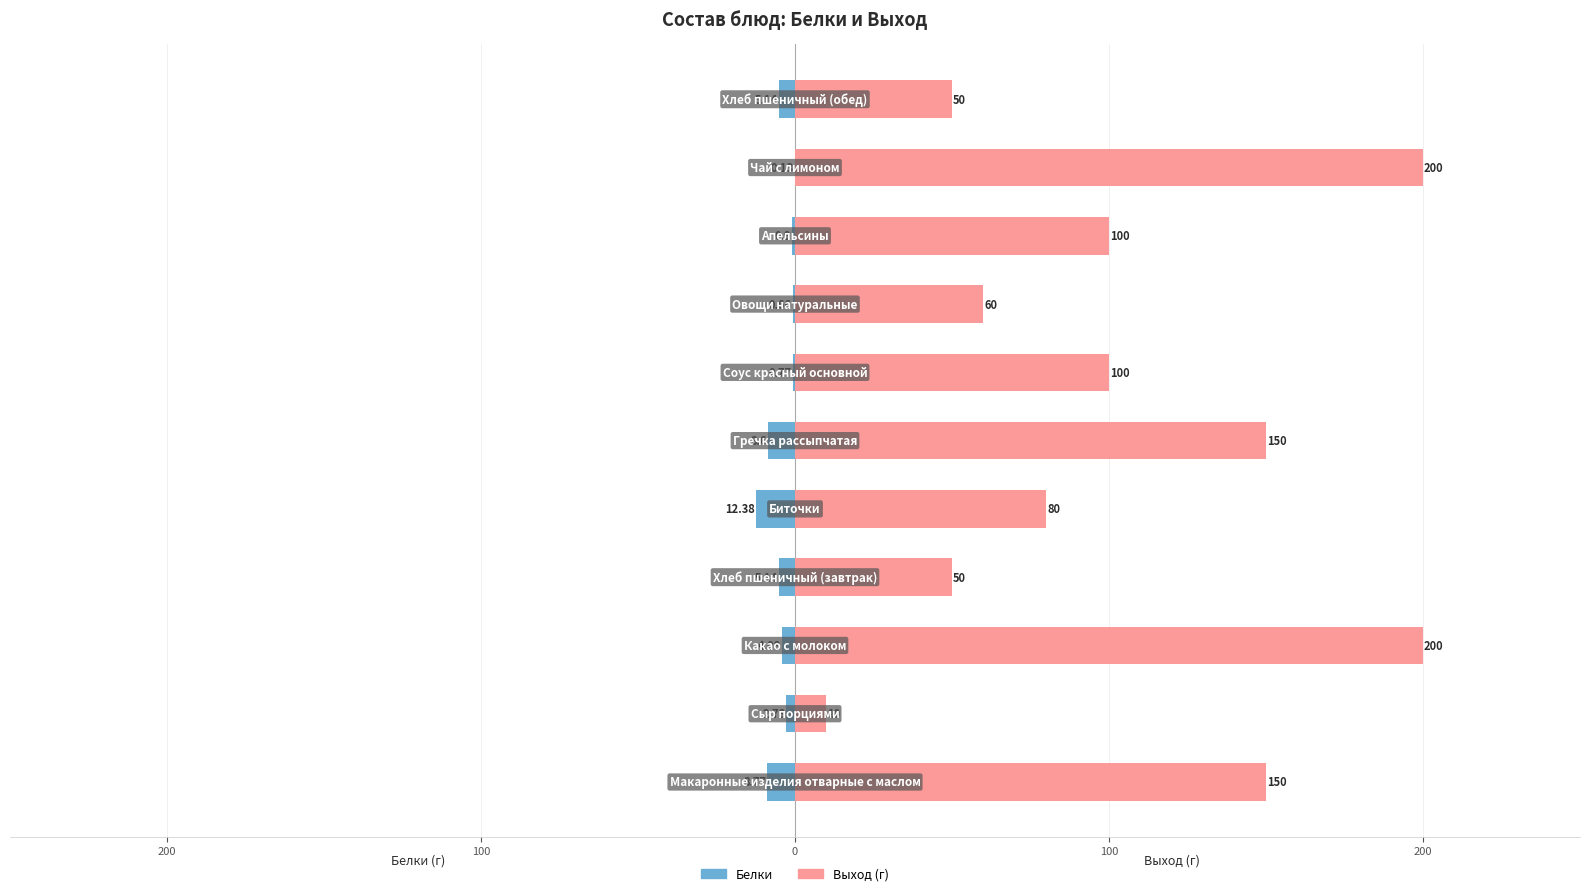

Reading left to right, list all the values displayed in this chart.

Белки: -8.8	-2.8	-4.1	-5.1	-12.4	-8.6	-0.8	-0.7	-0.9	-0.1	-5.1
Выход (г): 150.0	10.0	200.0	50.0	80.0	150.0	100.0	60.0	100.0	200.0	50.0